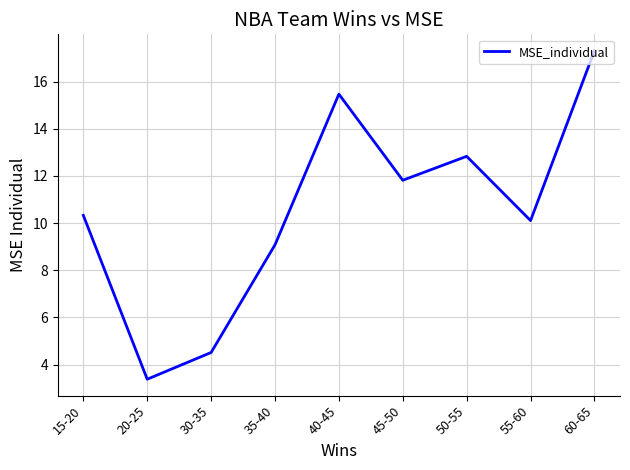

What is the minimum value shown in the chart?

3.4